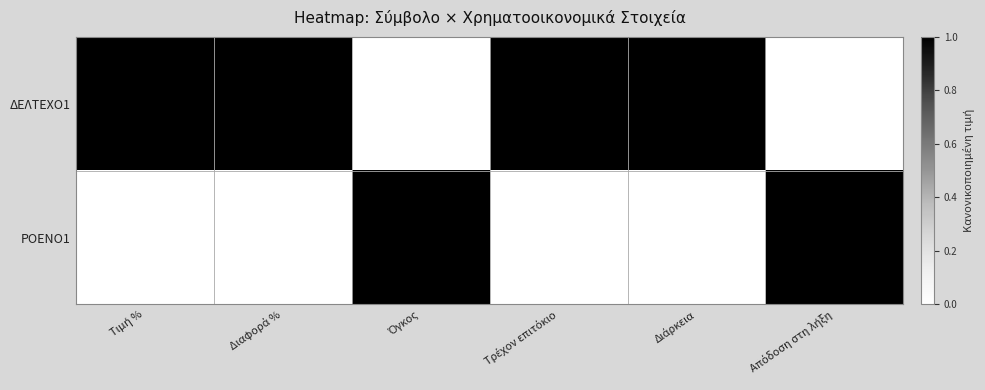

At how many categories does at least one series exceed 0?

6